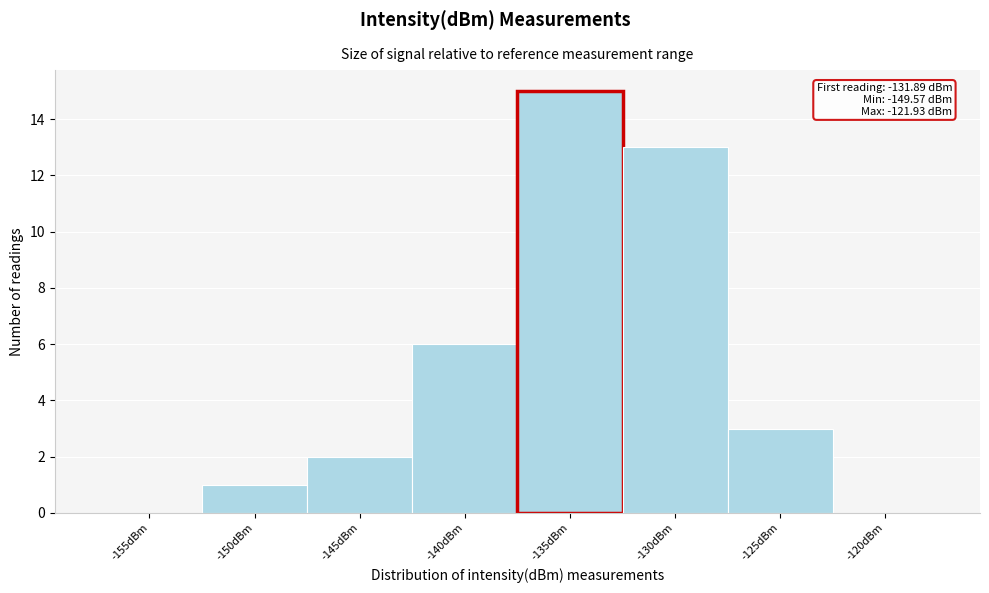

Reading left to right, list all the values displayed in this chart.

-155dBm=0	-150dBm=1	-145dBm=2	-140dBm=6	-135dBm=15	-130dBm=13	-125dBm=3	-120dBm=0